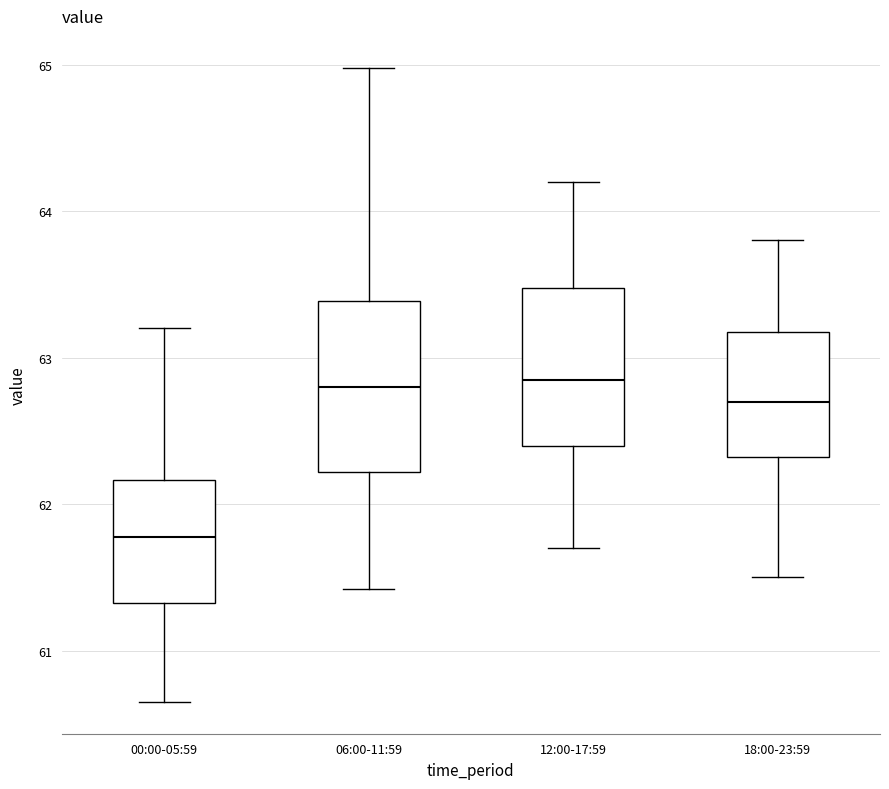

Where is the lower edge of the box for 12:00-17:59 on the y-axis? The values are not printed on the chart, so give them approximately, as read against the axis.

62.4